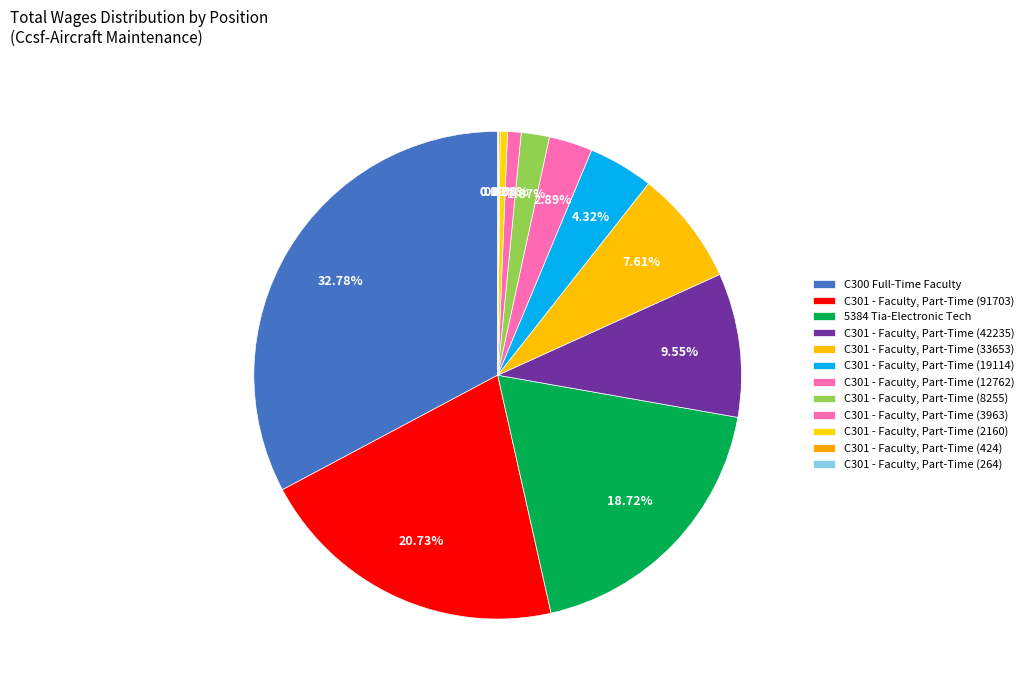

Between C301 - Faculty, Part-Time (91703) and C301 - Faculty, Part-Time (264), which is larger?

C301 - Faculty, Part-Time (91703)